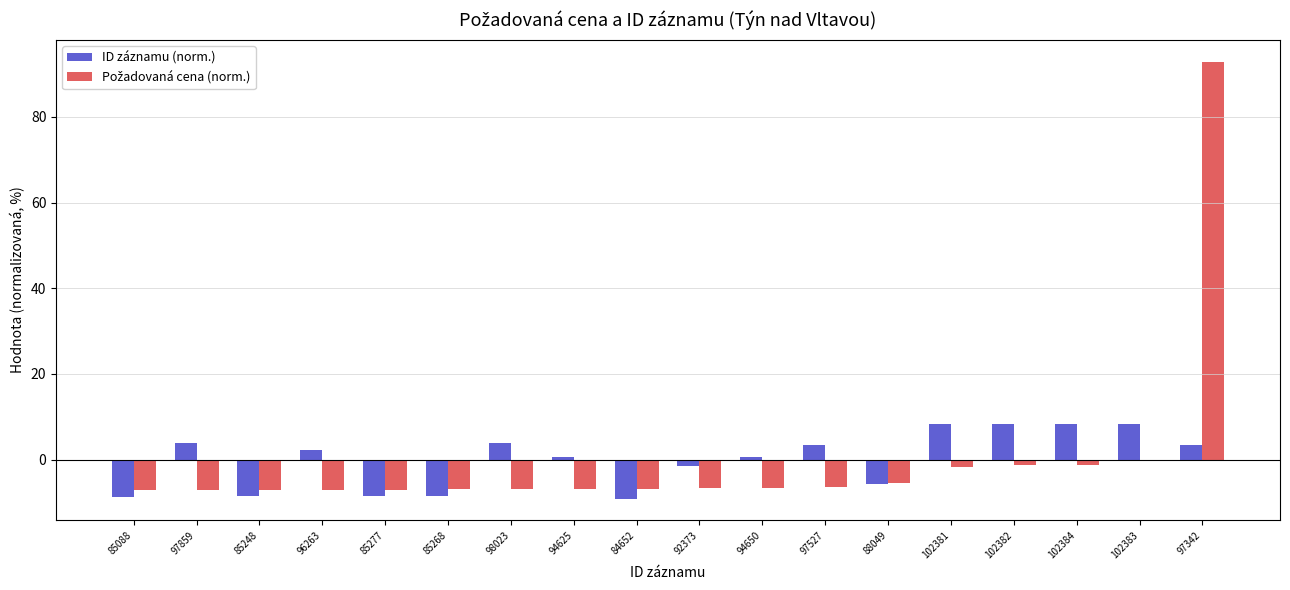

What is the highest value of the ID záznamu (norm.) series?

8.2